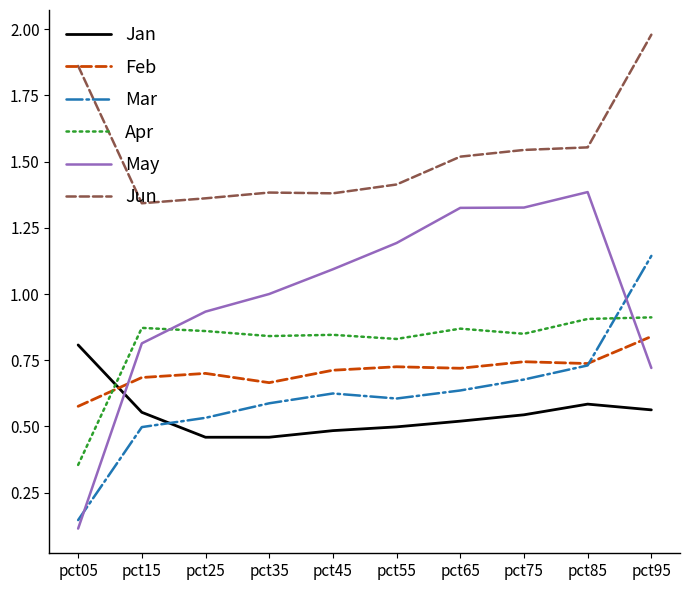

At how many categories does at least one series exceed 0?

10